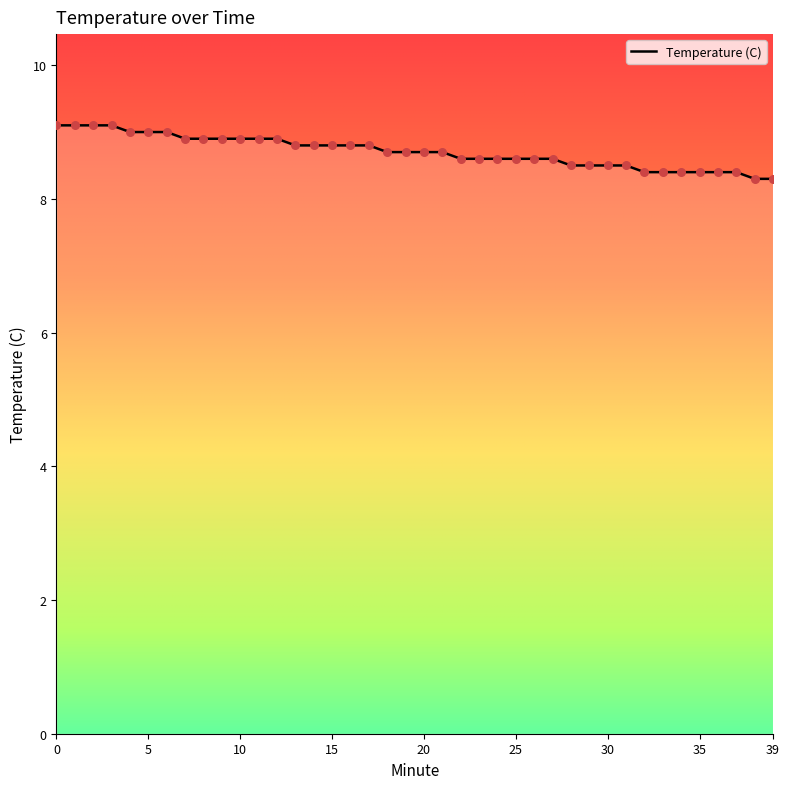

What is the difference between the maximum and minimum values?

0.8